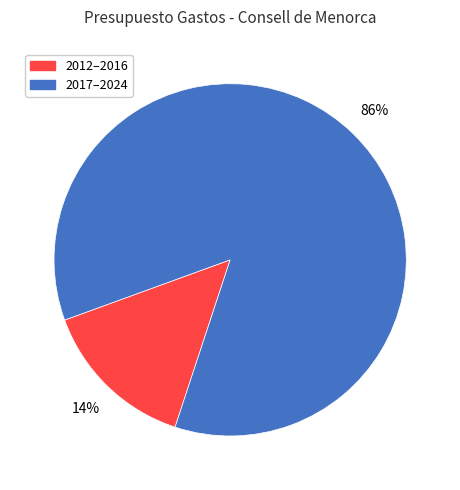

To the nearest percent, what is the average slice percentage?

50%